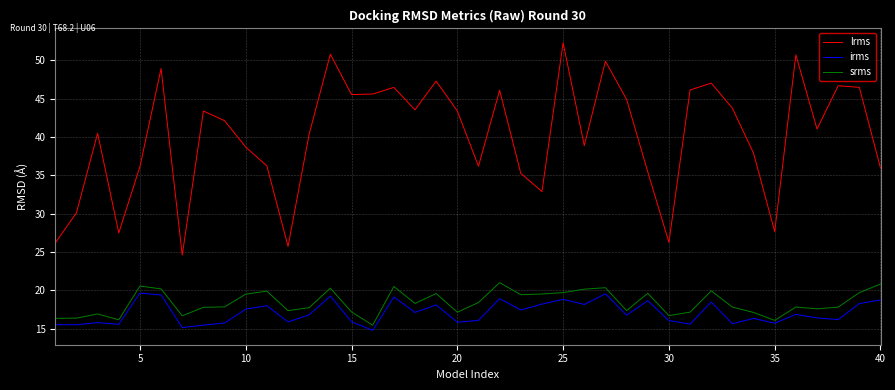

What is the smallest value displayed?

14.8